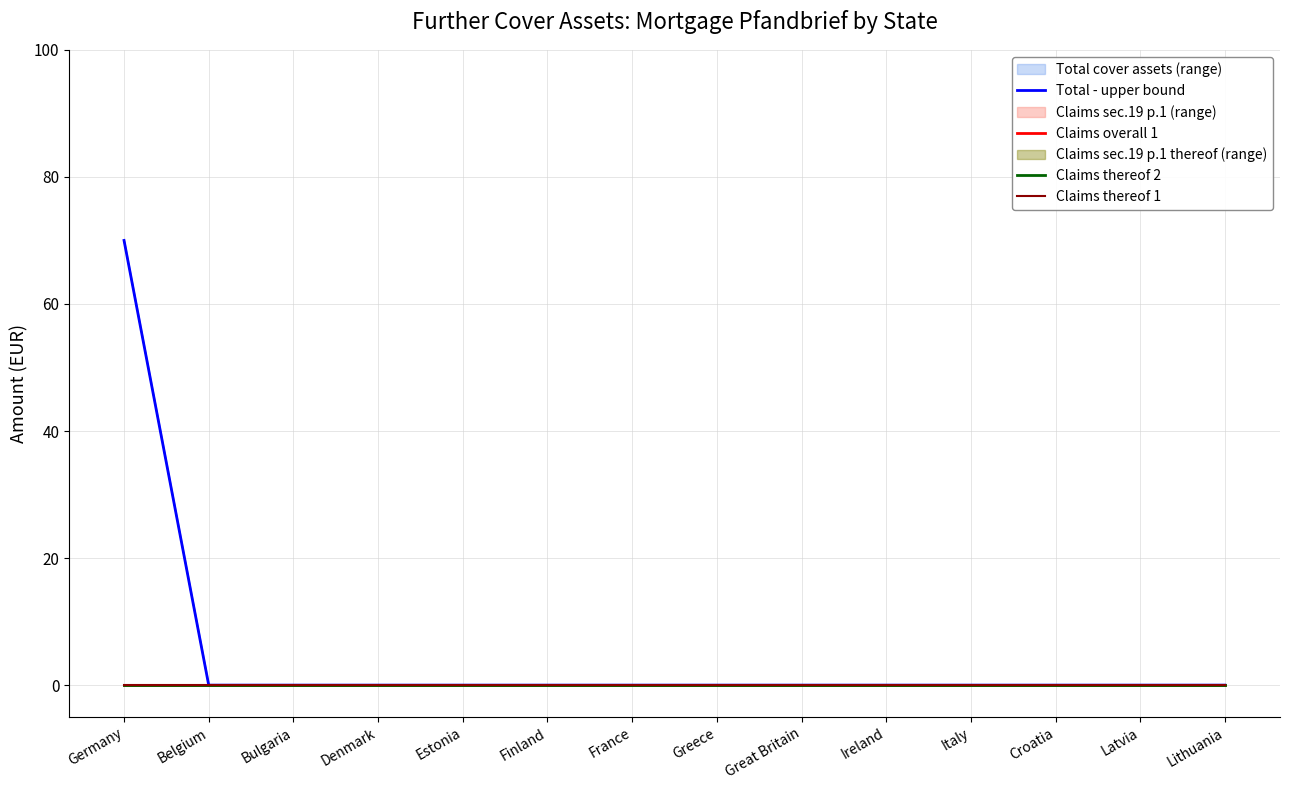

True or false: Claims thereof 2 has more than 2 interior local peaks.

False